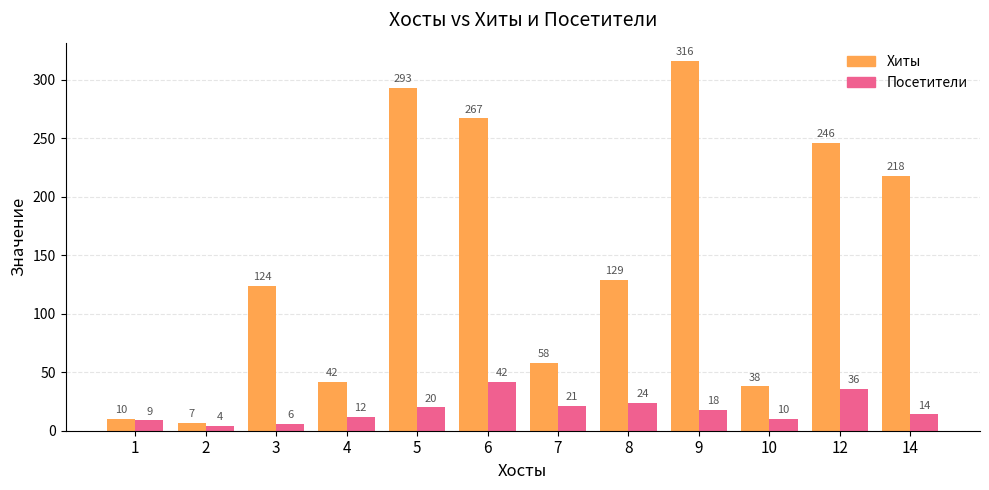

What is the difference between the second highest and minimum values in the Посетители series?

32